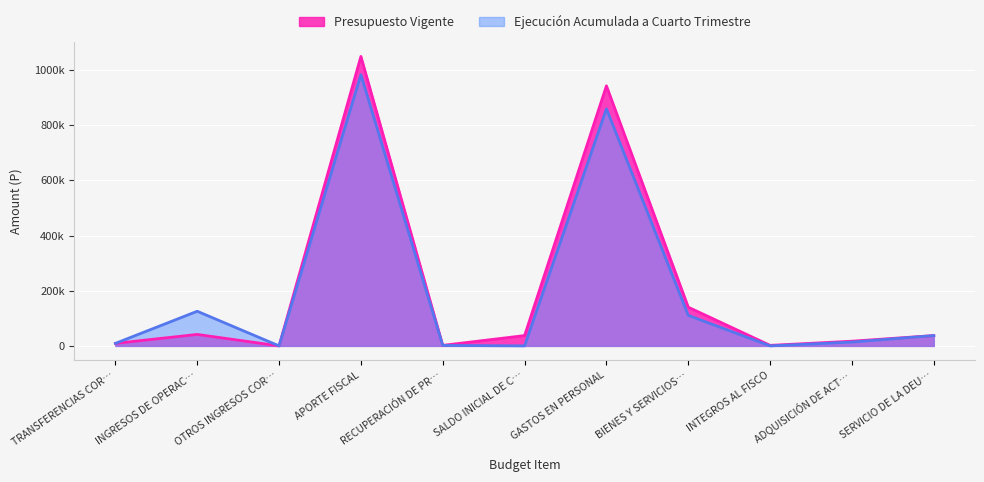

Read the Ejecución Acumulada a Cuarto Trimestre value at BIENES Y SERVICIOS…, to the nearest 10.

110650